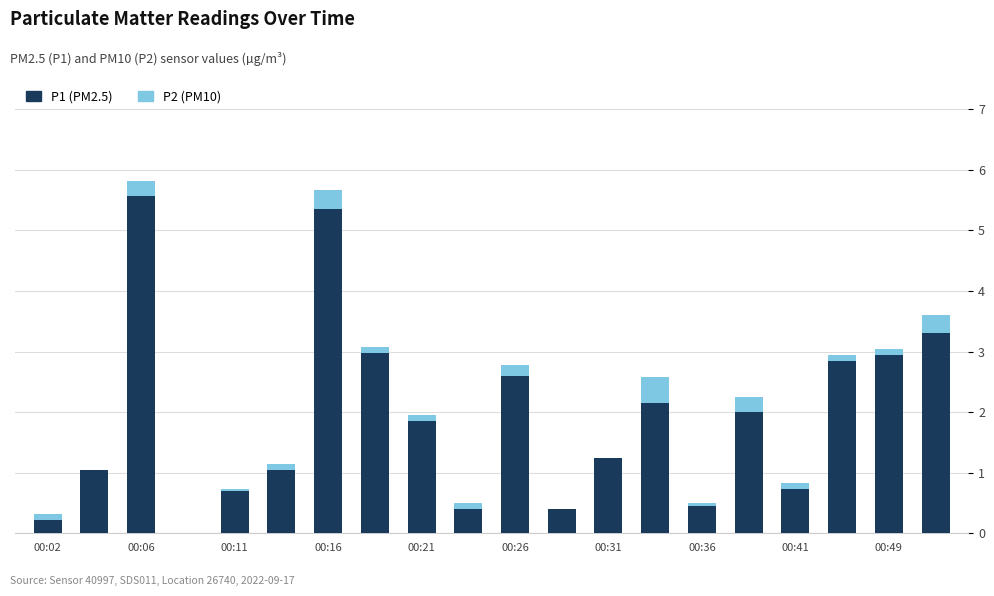

What is the highest value of the P1 (PM2.5) series?

5.6